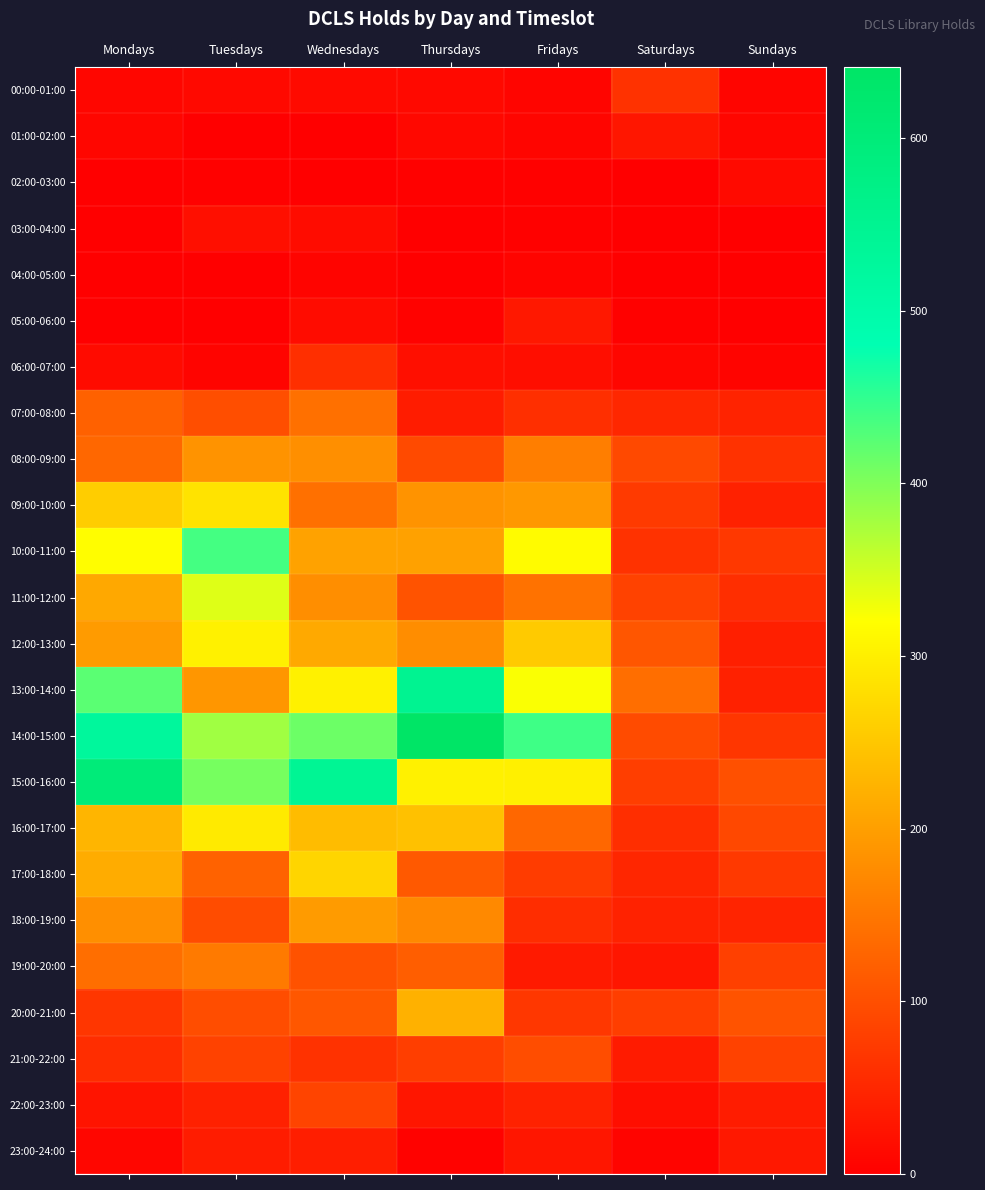

What is the spread (max minus min) of values at Saturdays?

140